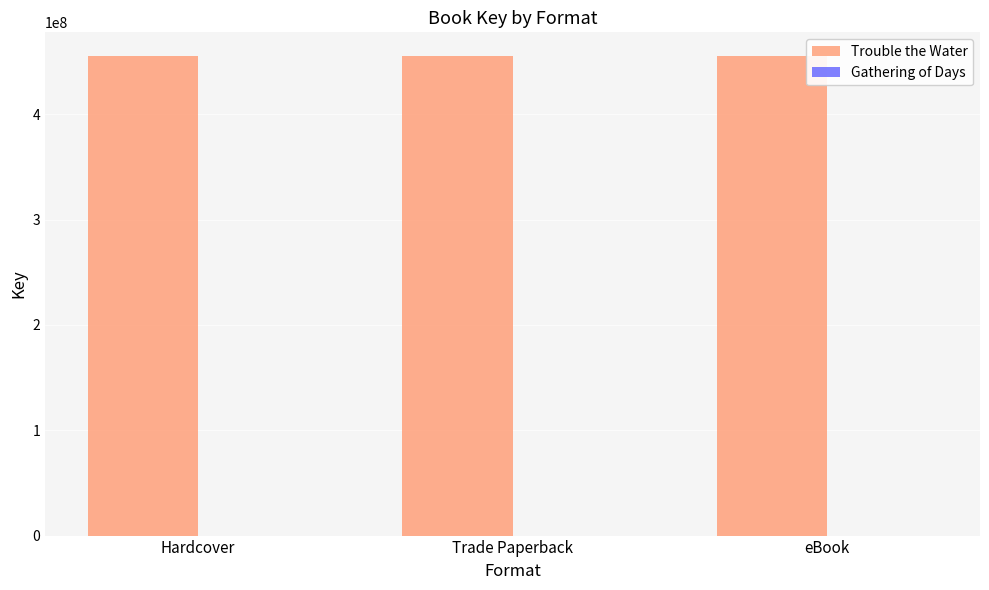

What is the greatest value displayed?

455126116